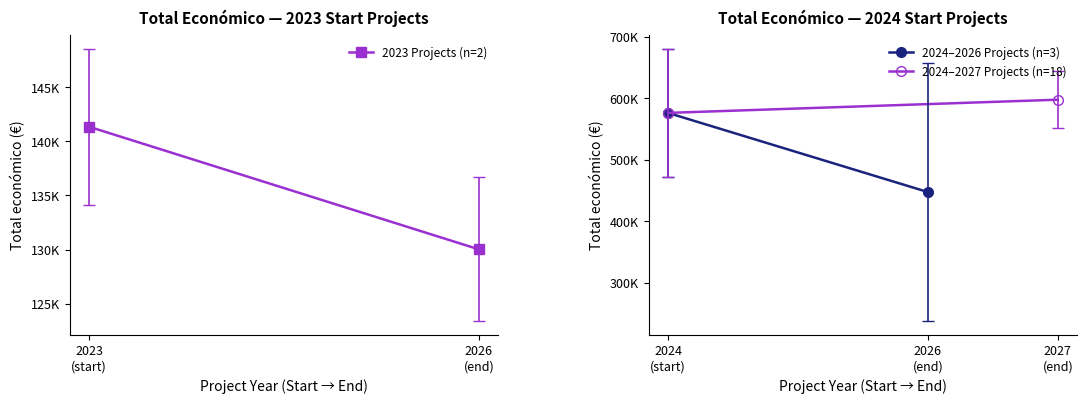

What is the sum of the 2024–2026 Projects (n=3) values at 2024 (start) and 2026 (end)?

1023007.6